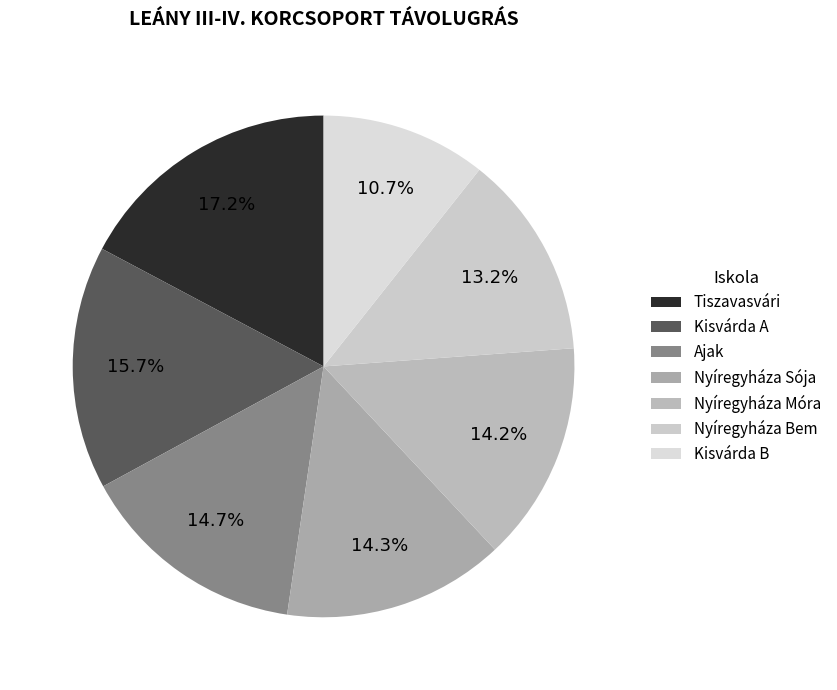

To the nearest percent, what portion does Nyíregyháza Móra represent?

14%